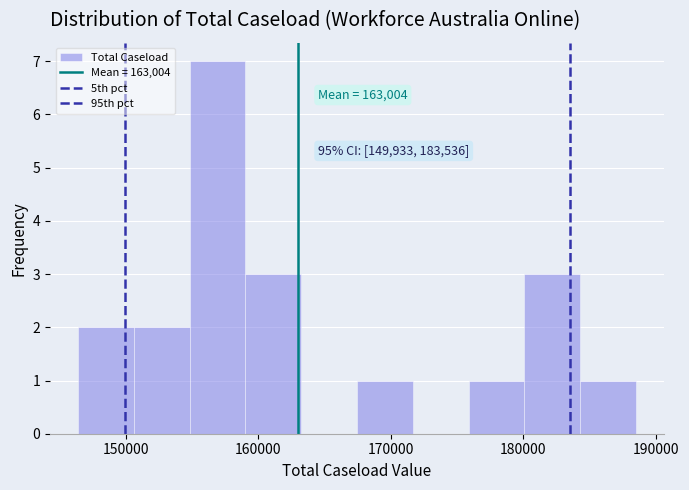

Which range on the x-axis has the tallest bar?

155000 to 159000